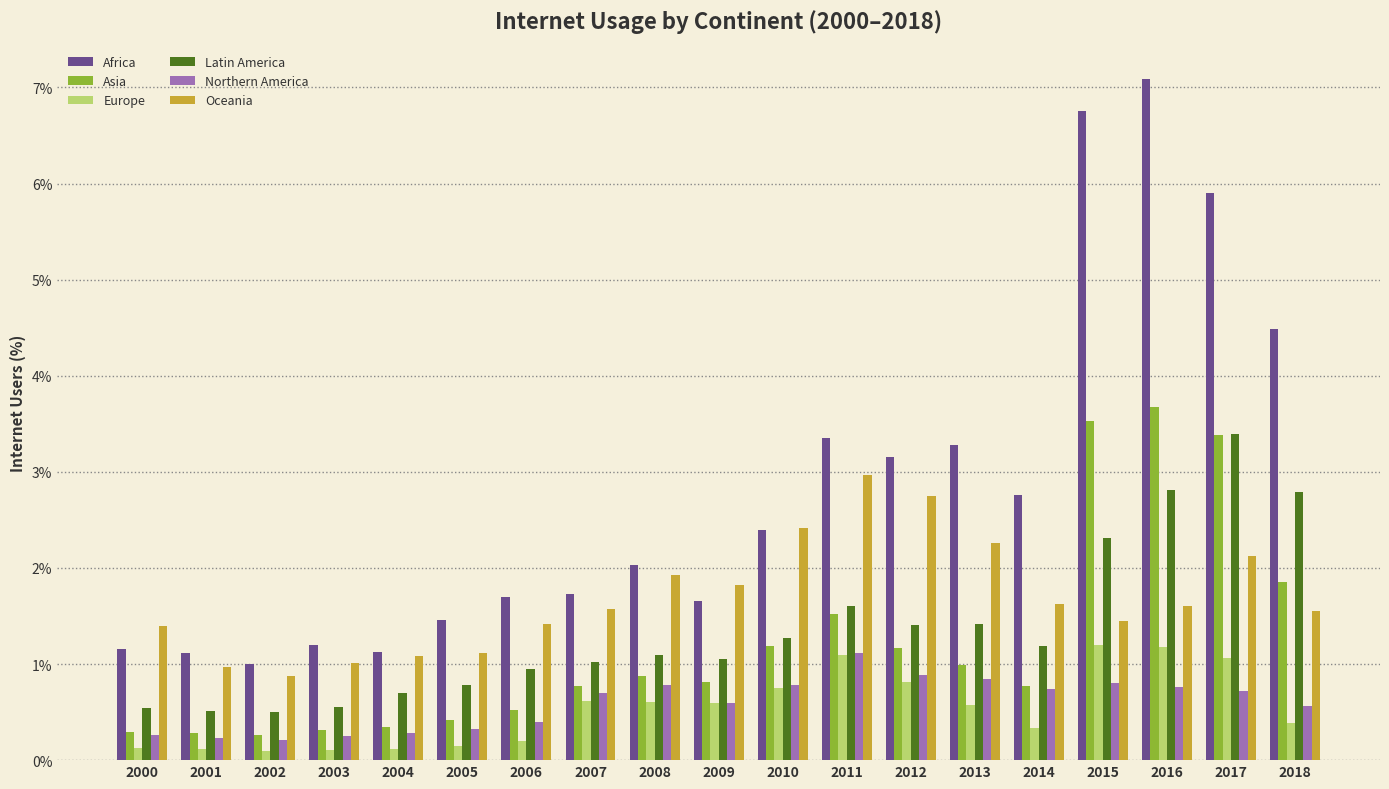

What is the minimum value shown in the chart?

0.1